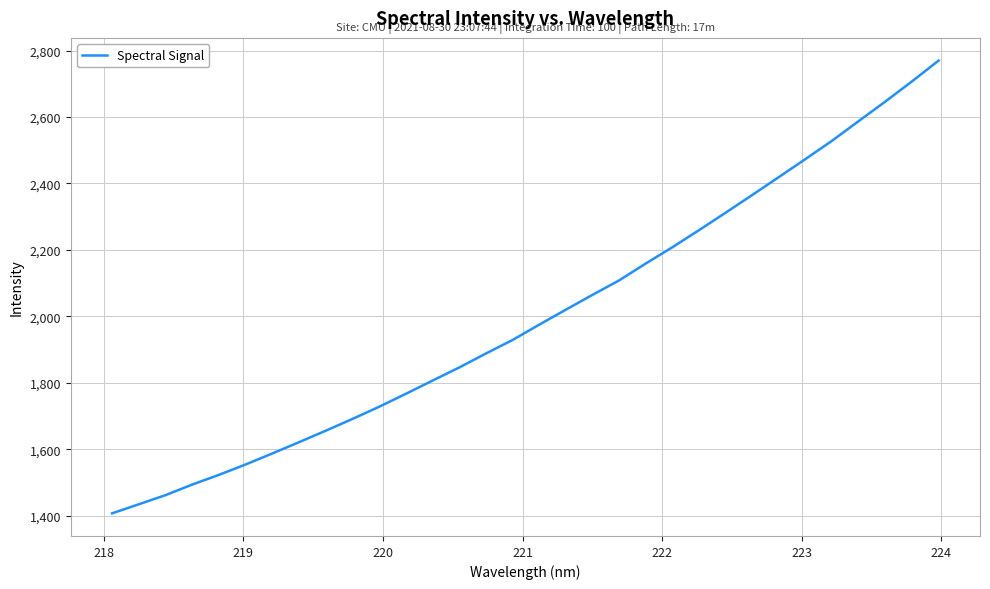

What is the minimum value shown in the chart?

1407.1